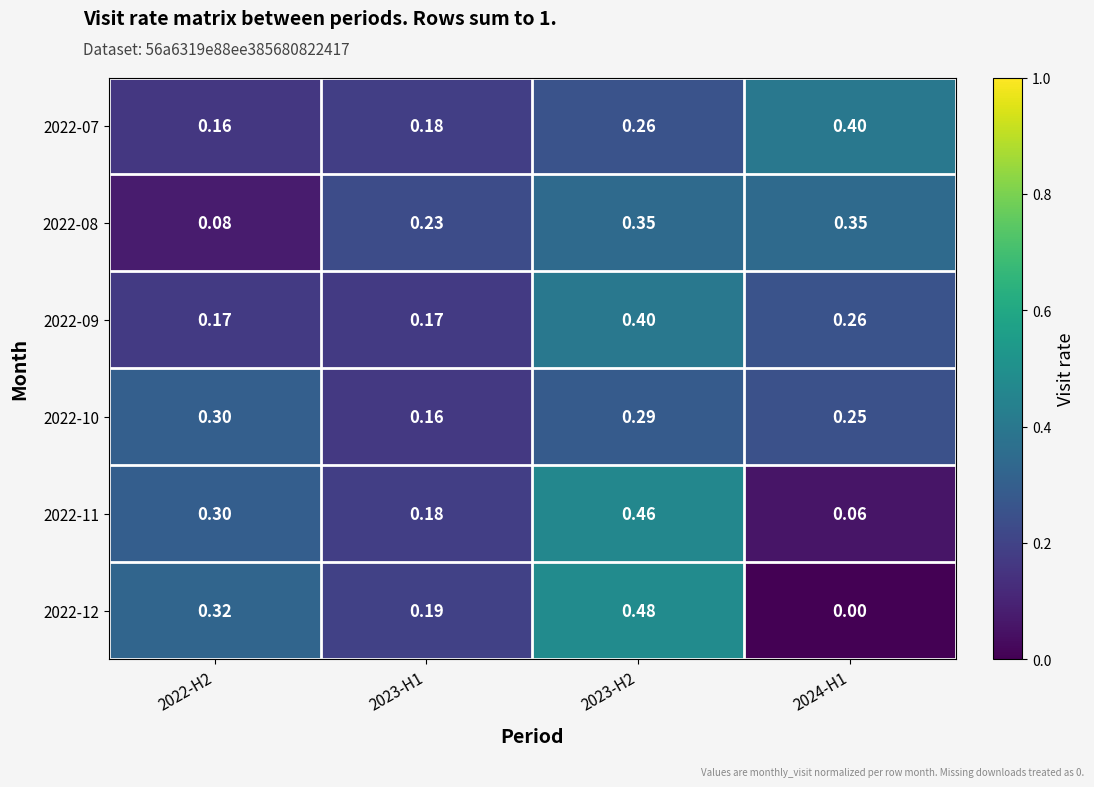

Between 2022-H2 and 2023-H2, which series saw the biggest shift?

2022-08